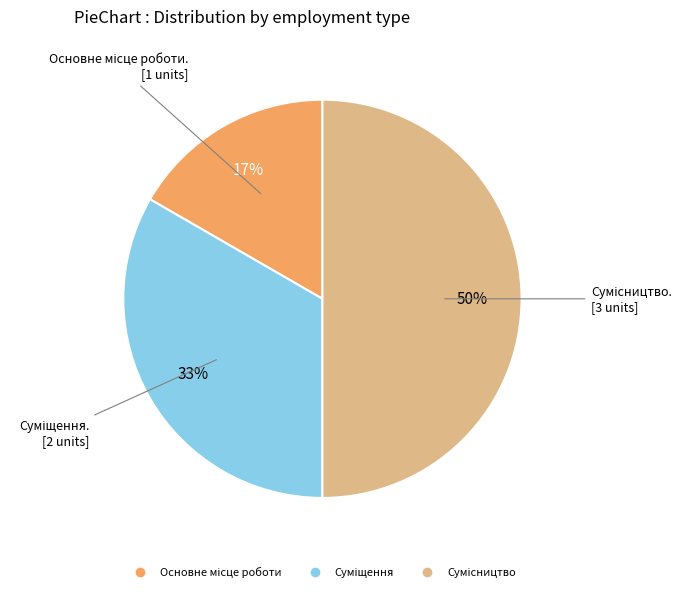

To the nearest percent, what is the average slice percentage?

33%